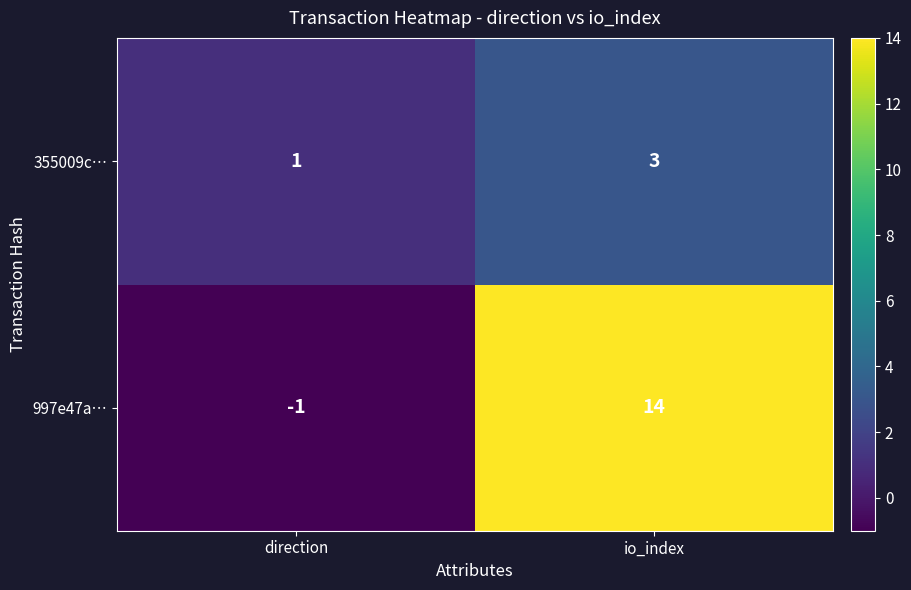

What value does the 355009c… series have at io_index?

3